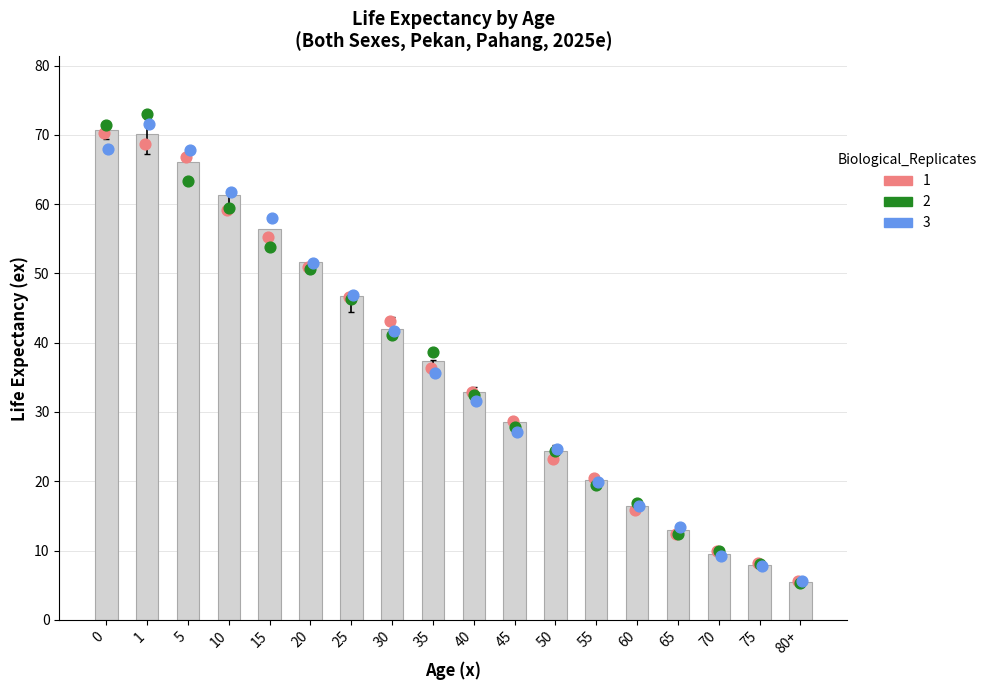

Between 80+ and 30, which is larger?

30